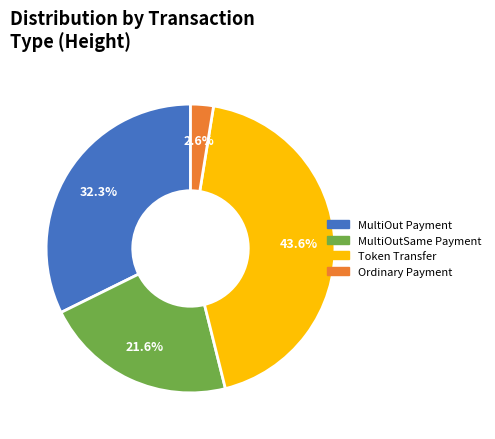

Does any single category account for the majority?

No